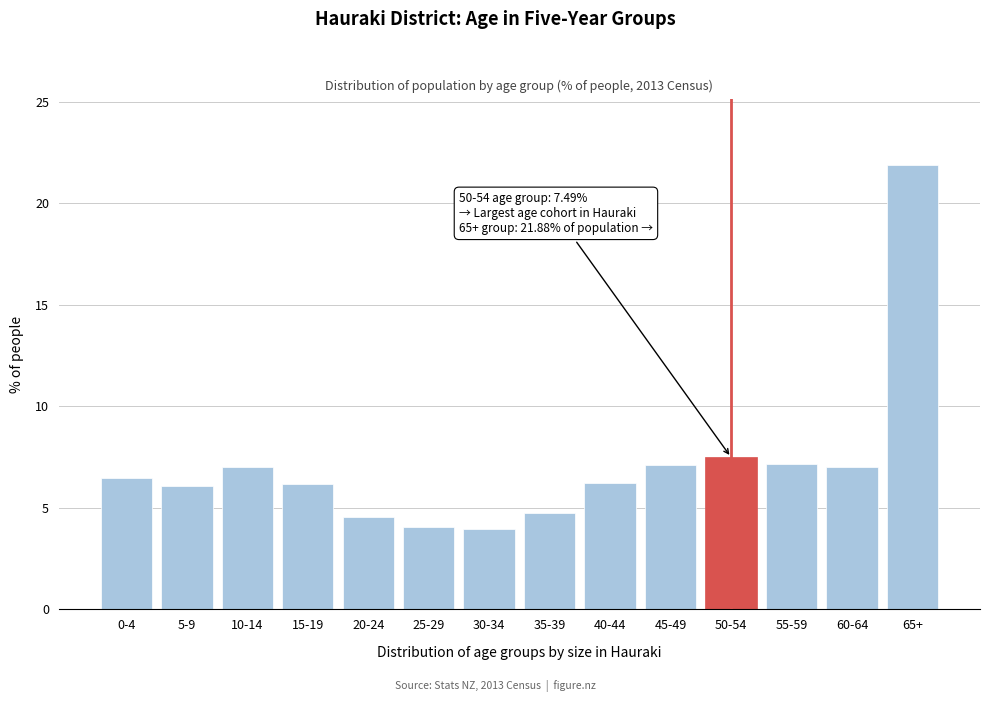

True or false: the data shows 6.2 at 15-19.

True